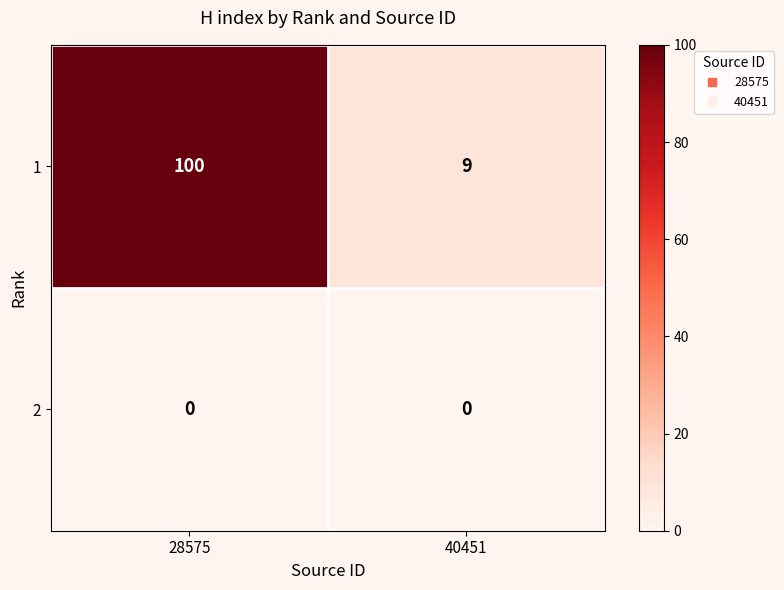

What is the greatest value displayed?

100